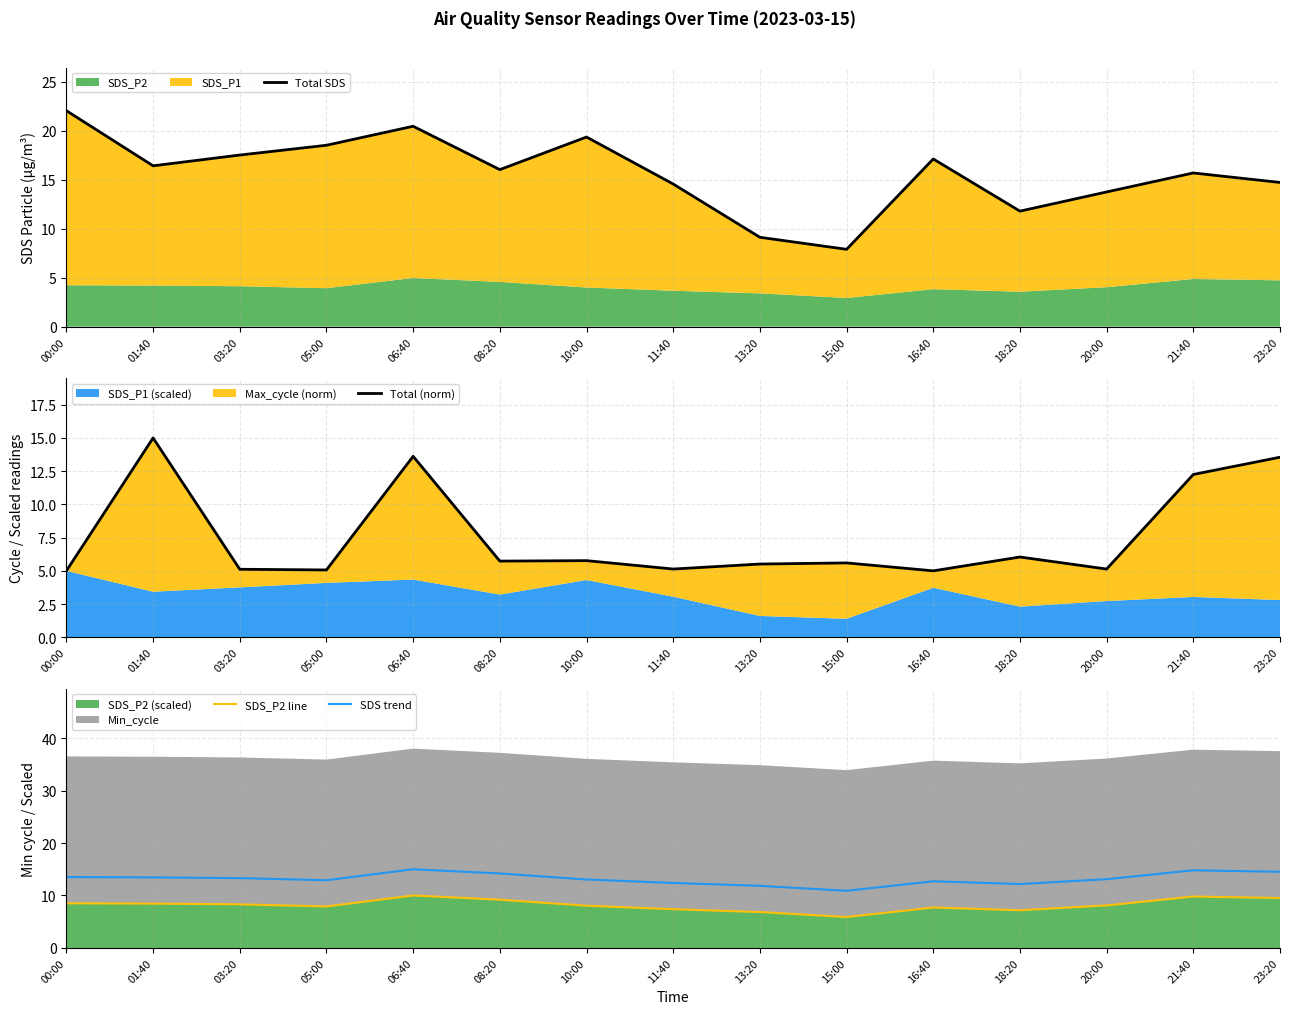

At which category does SDS trend reach its first local valley?

05:00